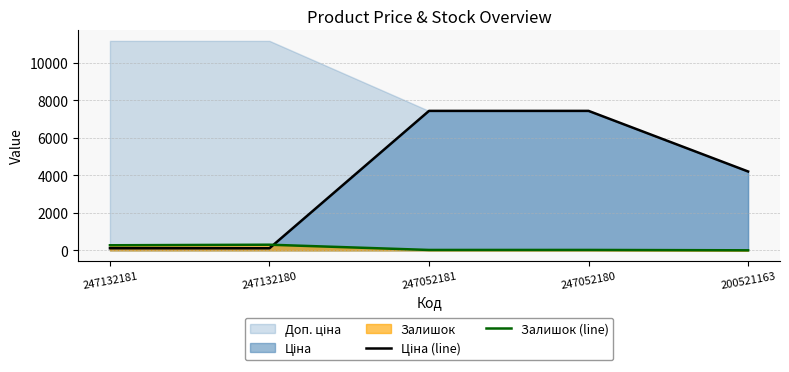

Rank the categories by Залишок (line) value from lowest to highest.

200521163, 247052181, 247052180, 247132181, 247132180